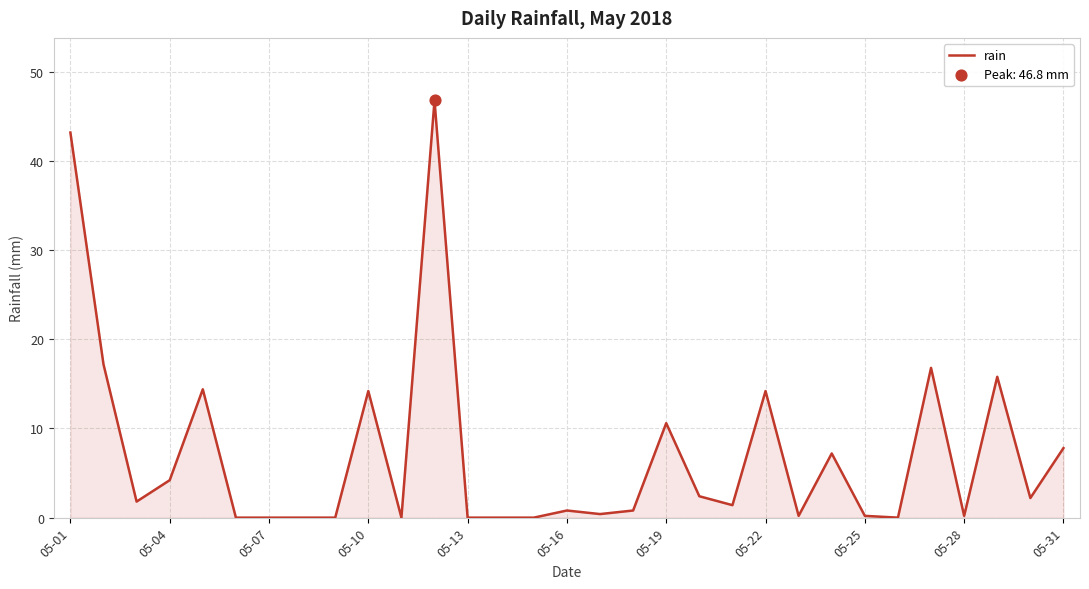

What is the difference between the maximum and minimum values?

46.8